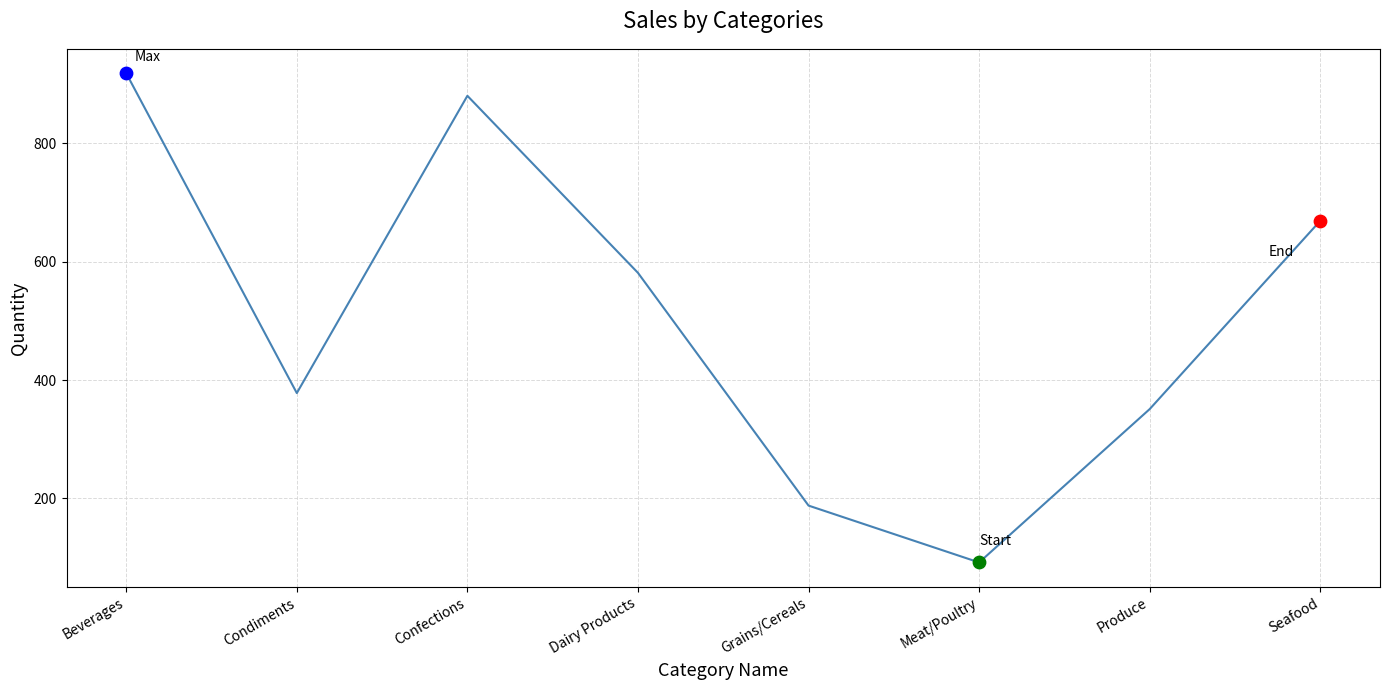

What is the change in value from Beverages to Condiments?

-540